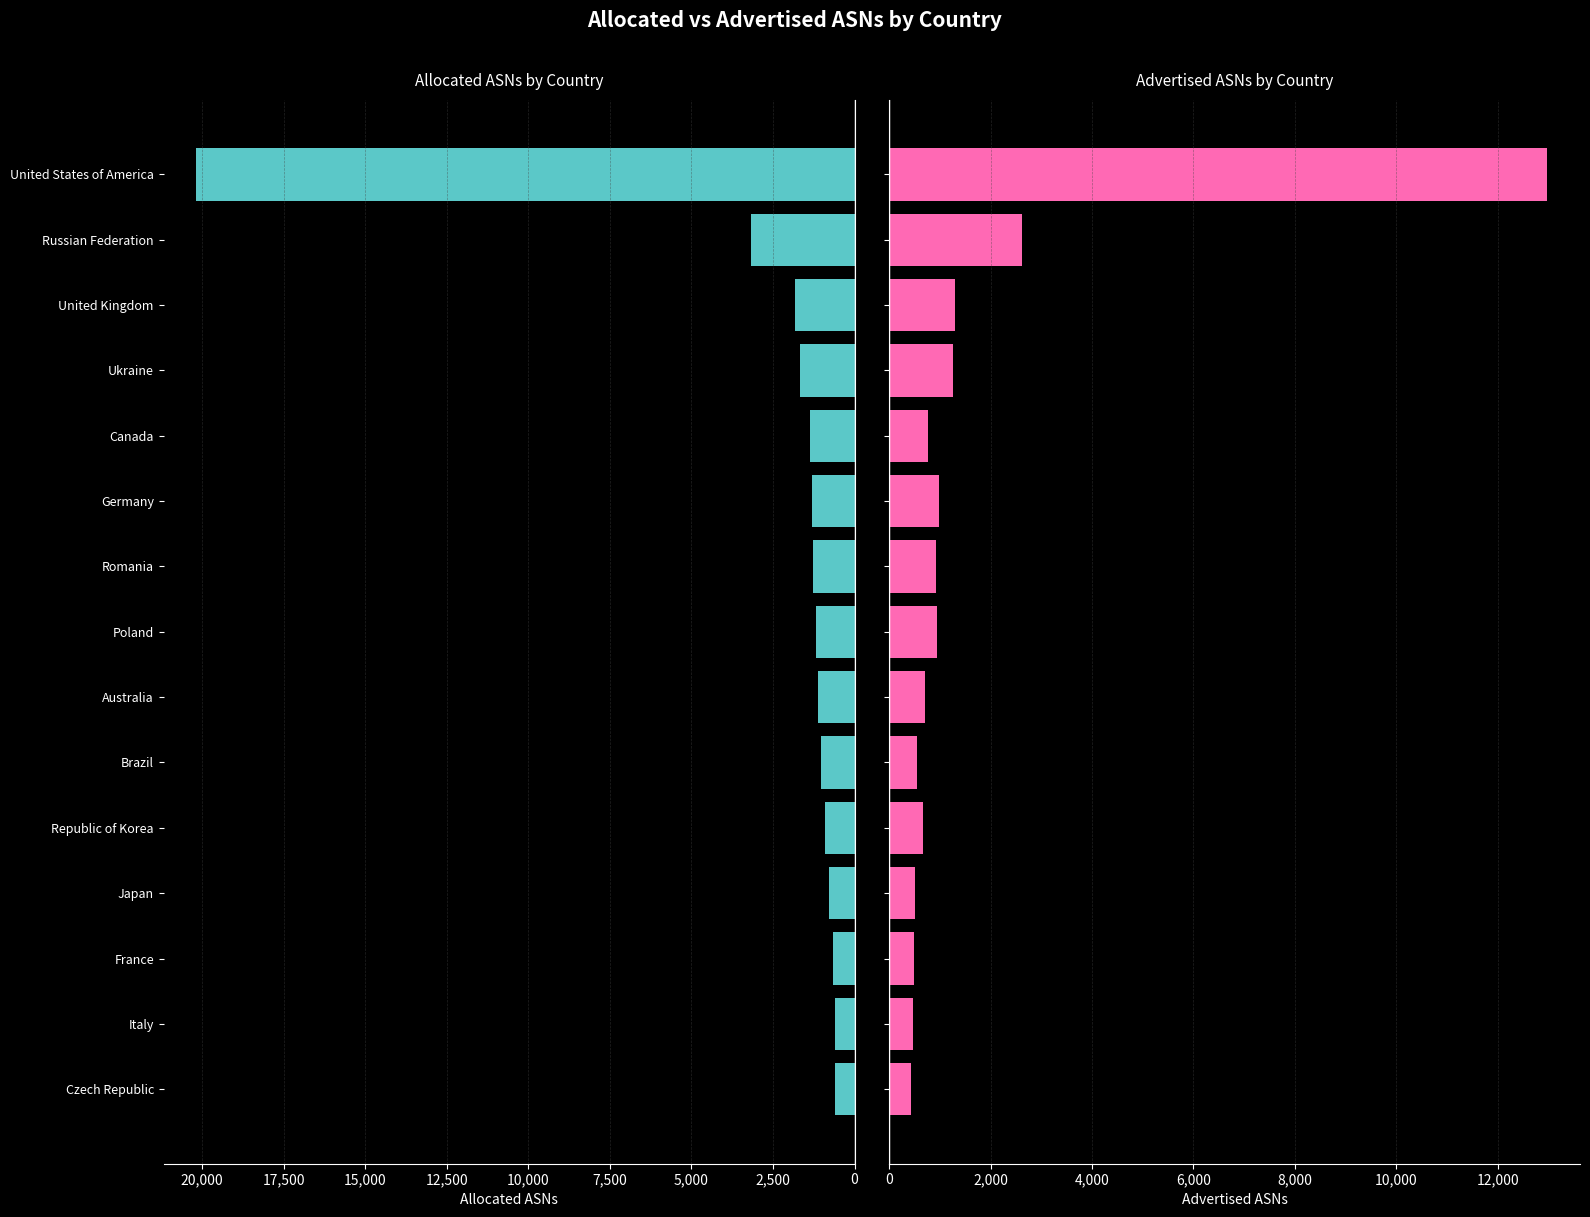

Which series has the widest spread of values?

Allocated ASNs